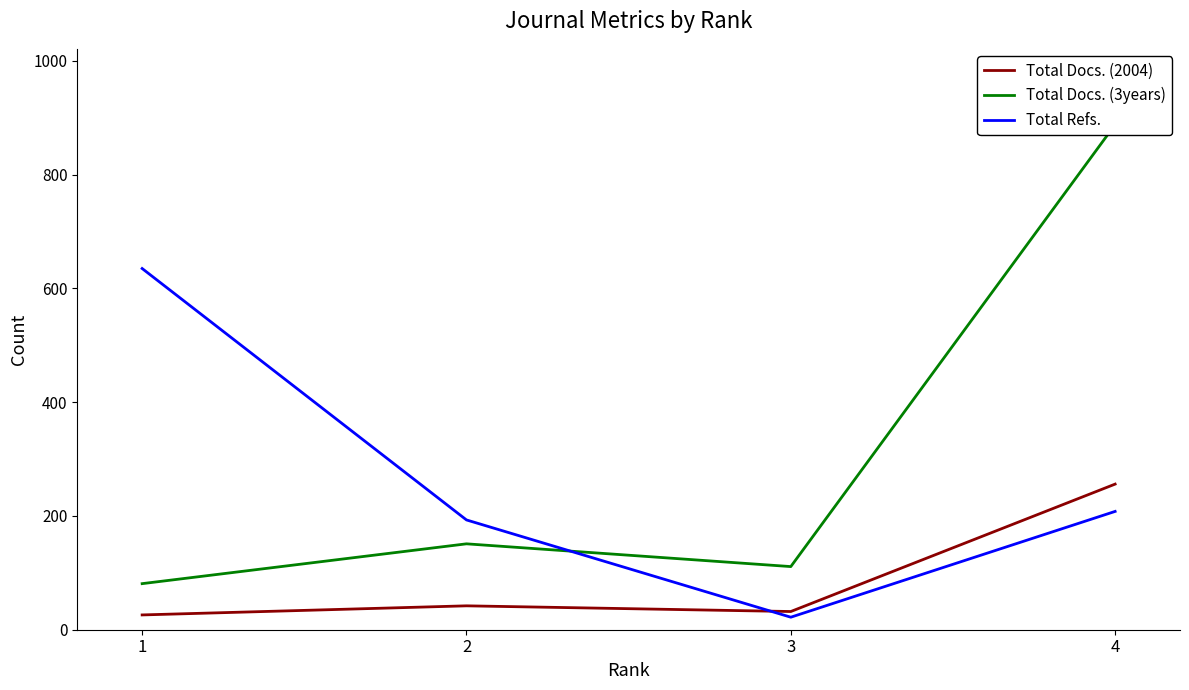

True or false: Total Docs. (2004) has more than 0 interior local peaks.

True